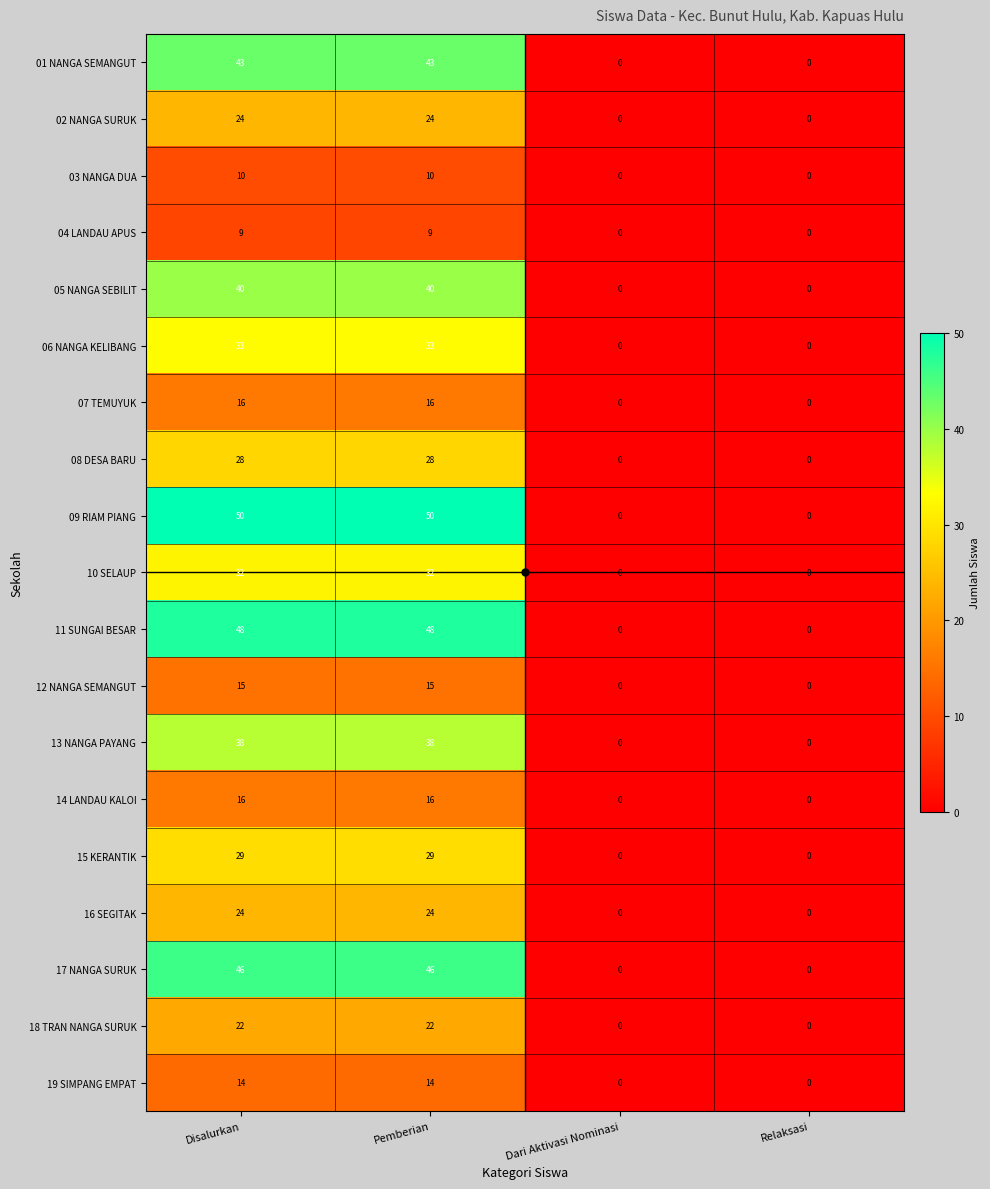

Is the value of 12 NANGA SEMANGUT at Dari Aktivasi Nominasi greater than the value of 06 NANGA KELIBANG at Disalurkan?

No